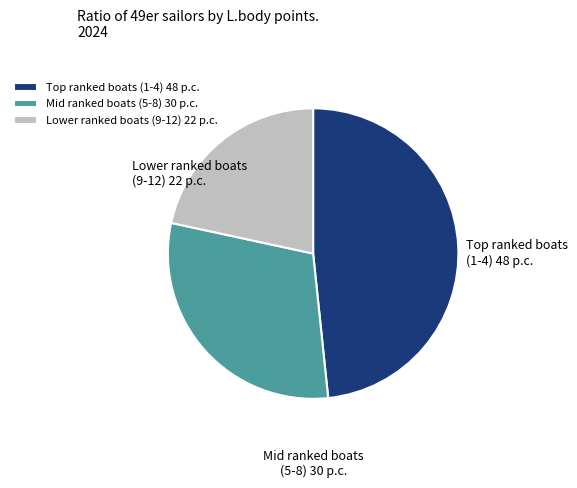

Does any single category account for the majority?

No